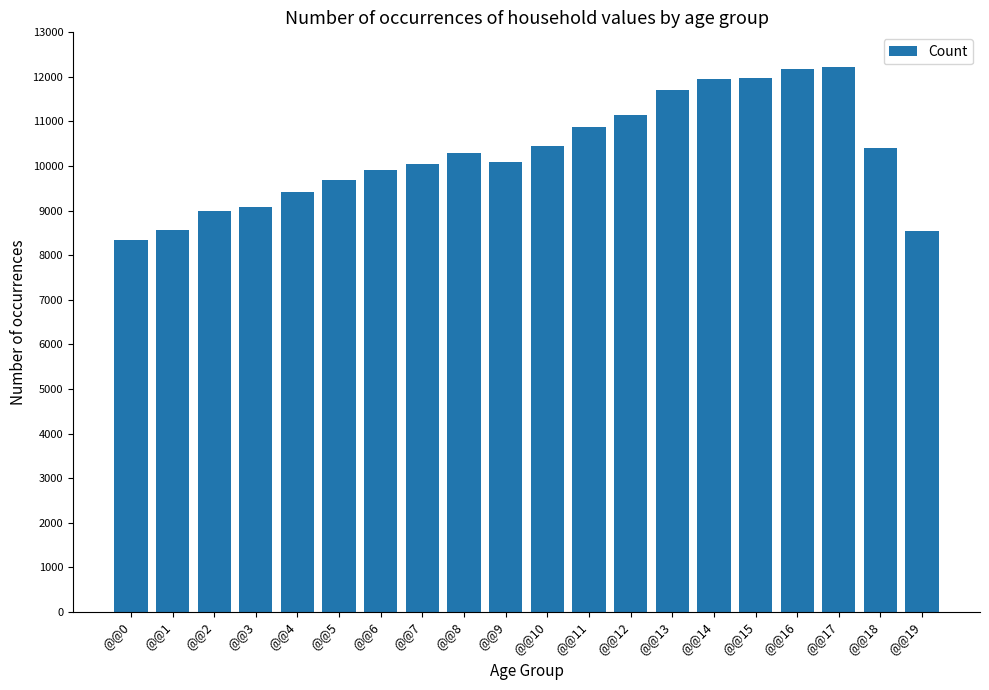

What is the value of the 16th bar from the left?

11972